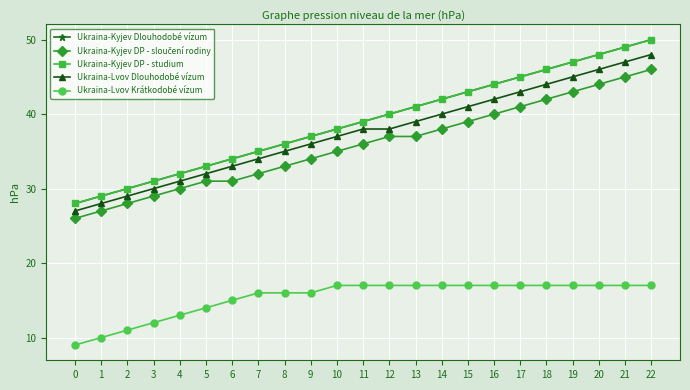

List the labels in order of Ukraina-Kyjev DP - studium value, largest first.

22, 21, 20, 19, 18, 17, 16, 15, 14, 13, 12, 11, 10, 9, 8, 7, 6, 5, 4, 3, 2, 1, 0